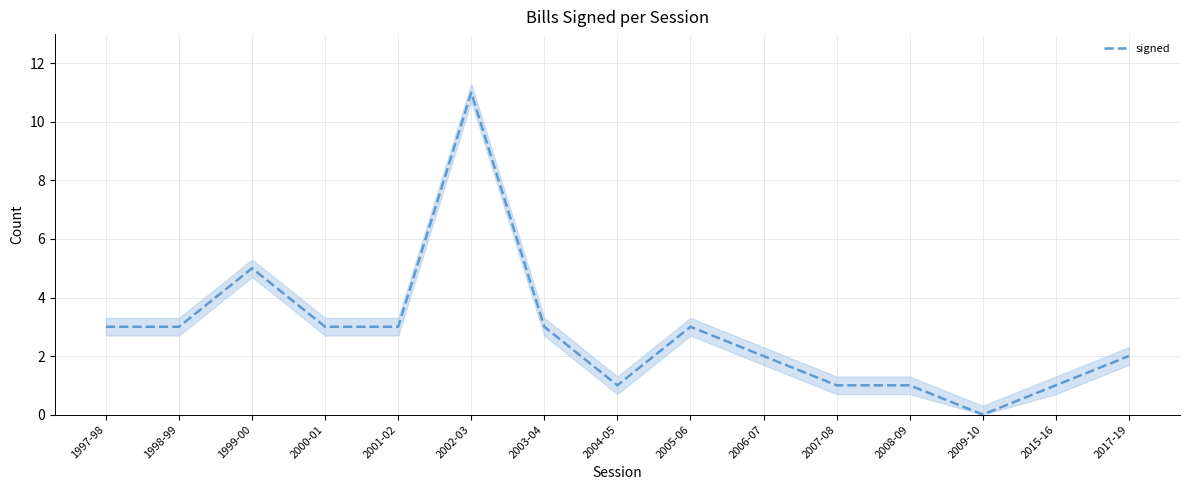

What position from the right is 2006-07?

6